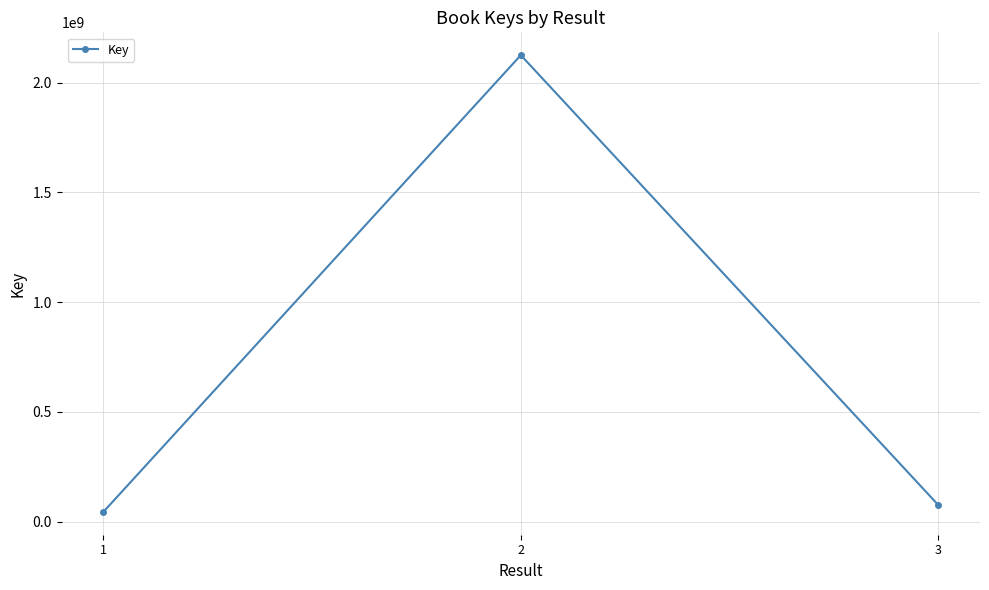

The chart shows a value of 75769628 at 3. True or false?

True